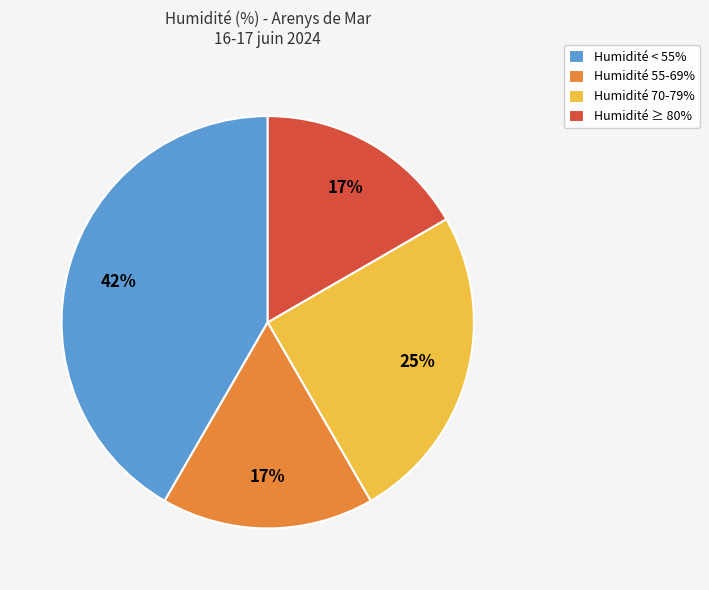

What percentage is the Humidité ≥ 80% slice, to the nearest percent?

17%